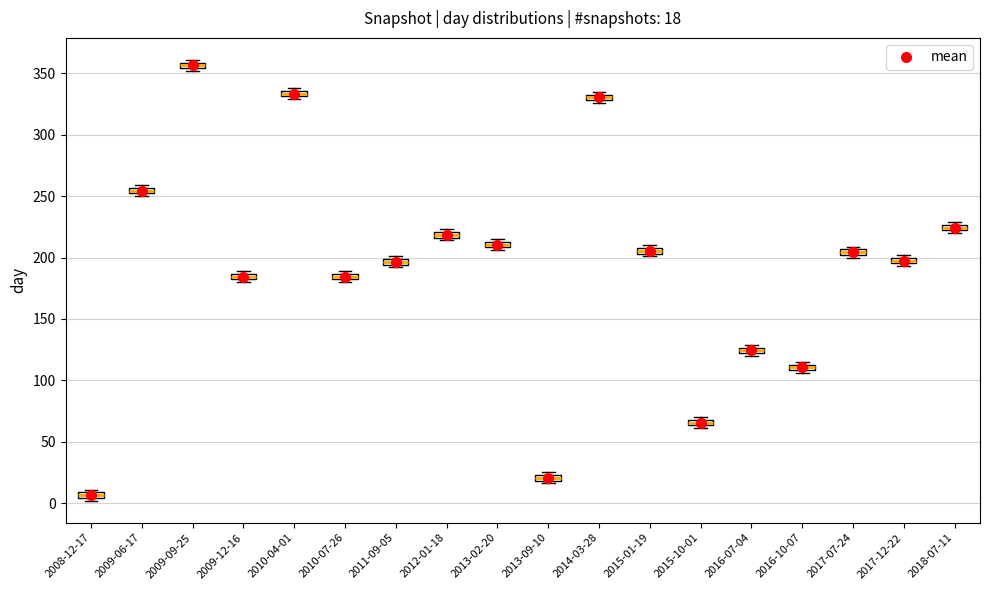

Which box's median line is the lowest?

2008-12-17